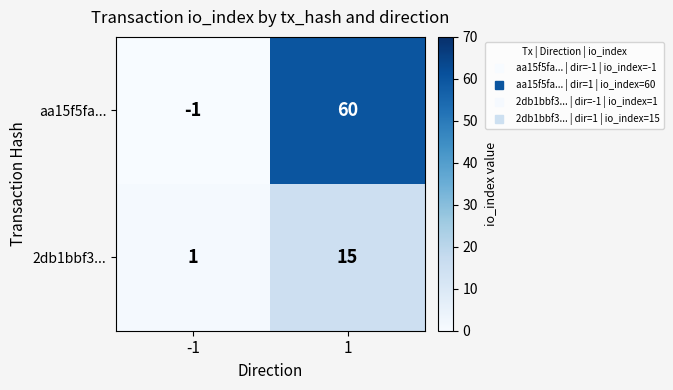

True or false: aa15f5fa... has a value of 60 at 1.

True